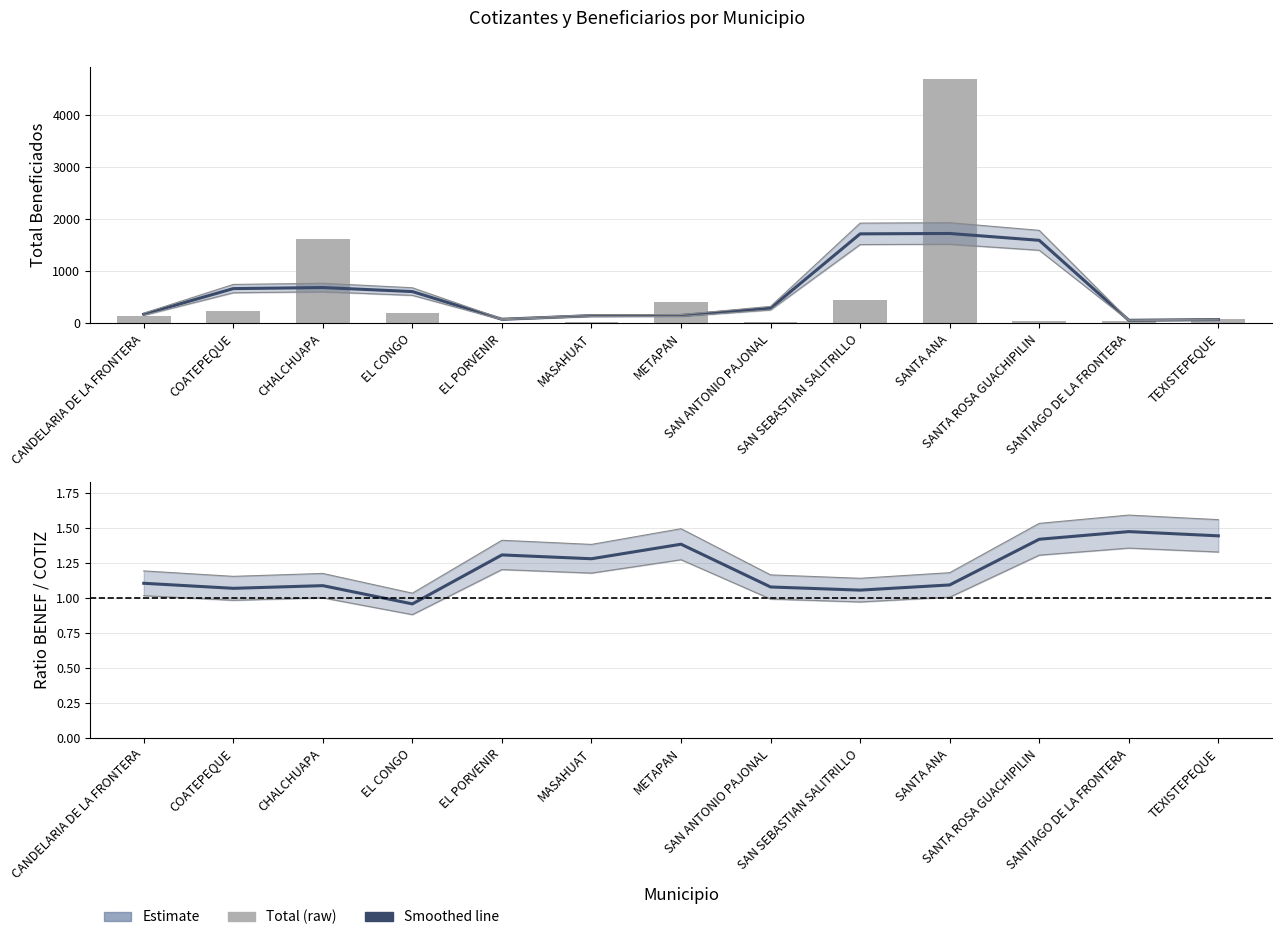

The Lower bound series shows 0.5 at SANTA ANA. True or false?

False